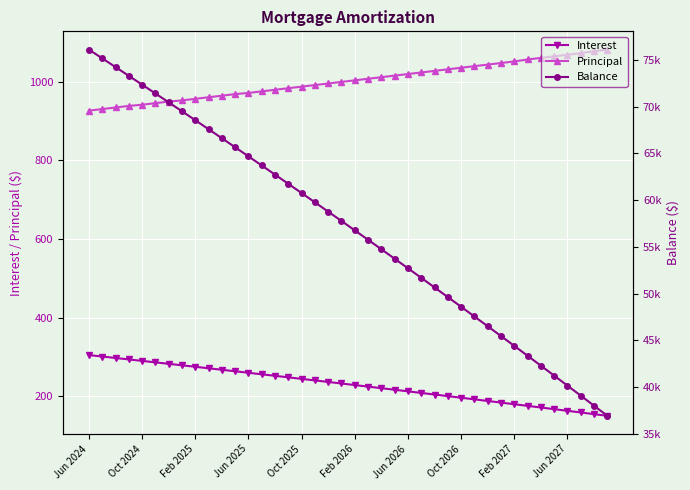

How many lines are shown in the chart?

3